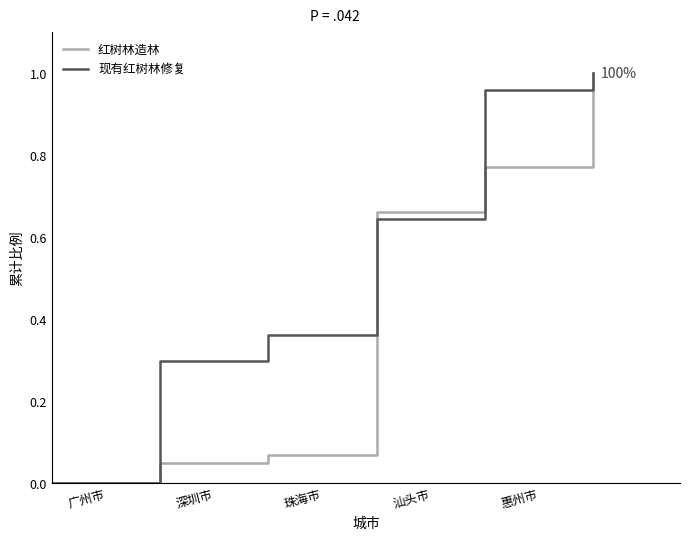

List the series in order of their overall mean, lowest first.

红树林造林, 现有红树林修复